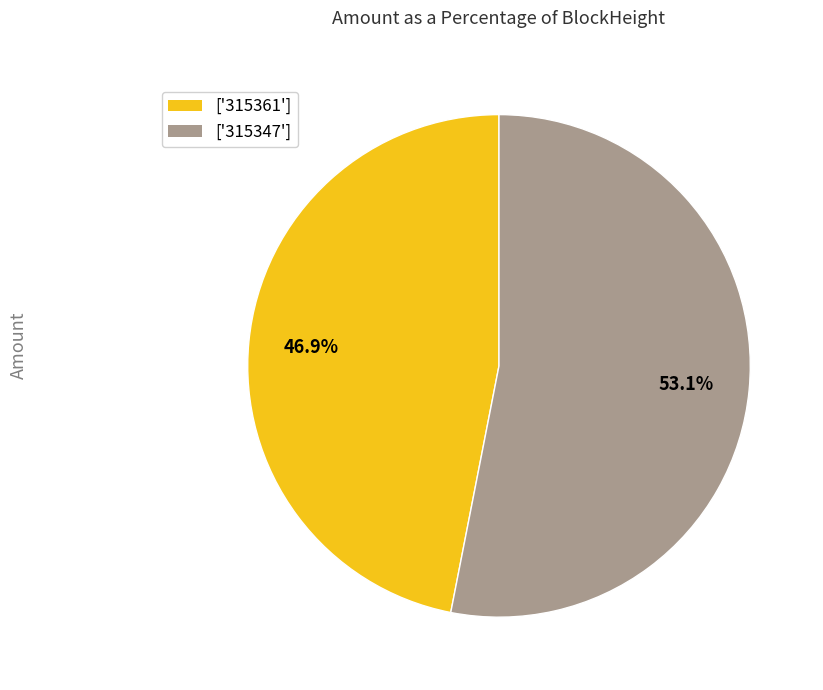

What is the majority slice?

['315347']